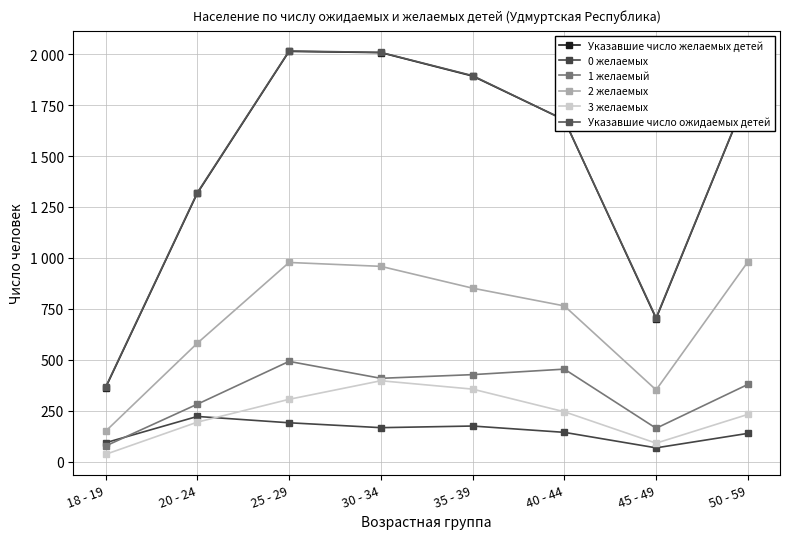

At which category does 2 желаемых reach its first local valley?

45 - 49